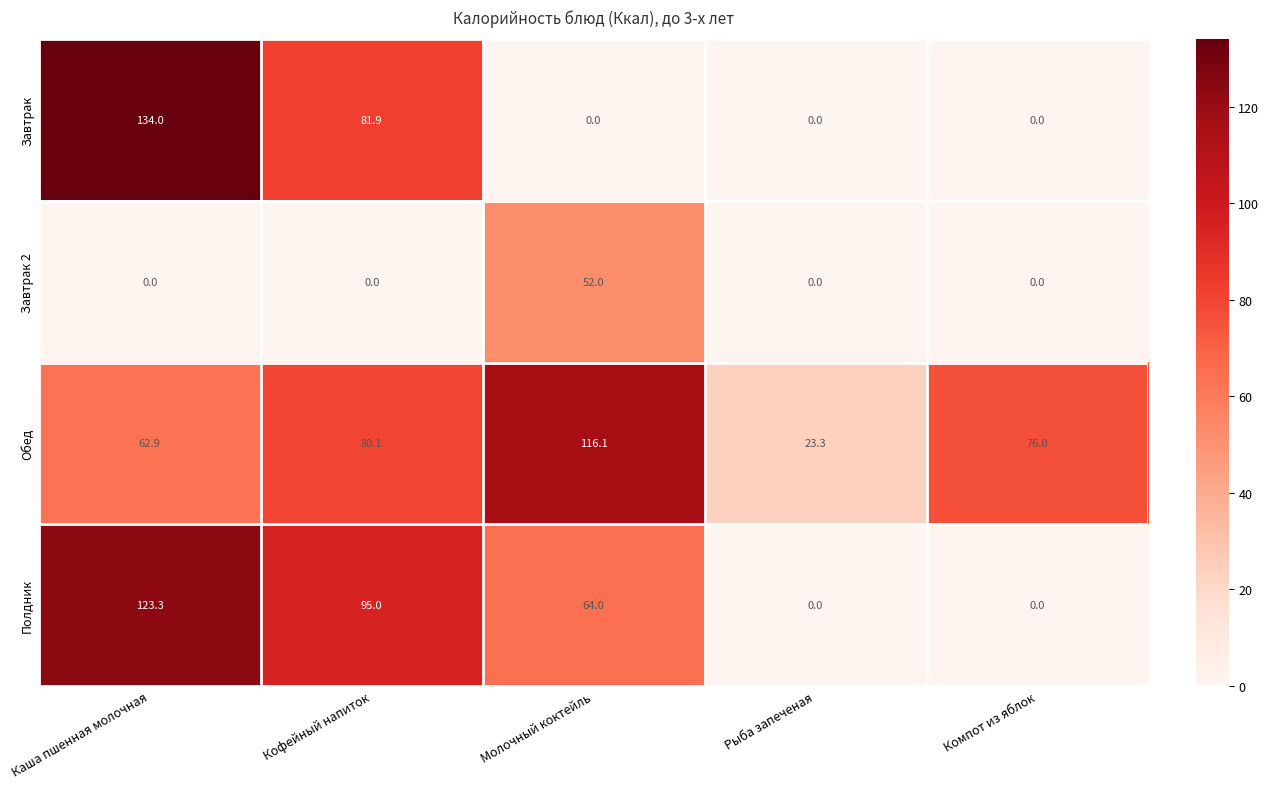

Reading left to right, what are all the values shown in this chart?

Завтрак: Каша пшенная молочная=134.0	Кофейный напиток=81.9	Молочный коктейль=0.0	Рыба запеченая=0.0	Компот из яблок=0.0
Завтрак 2: Каша пшенная молочная=0.0	Кофейный напиток=0.0	Молочный коктейль=52.0	Рыба запеченая=0.0	Компот из яблок=0.0
Обед: Каша пшенная молочная=62.9	Кофейный напиток=80.1	Молочный коктейль=116.1	Рыба запеченая=23.3	Компот из яблок=76.0
Полдник: Каша пшенная молочная=123.3	Кофейный напиток=95.0	Молочный коктейль=64.0	Рыба запеченая=0.0	Компот из яблок=0.0